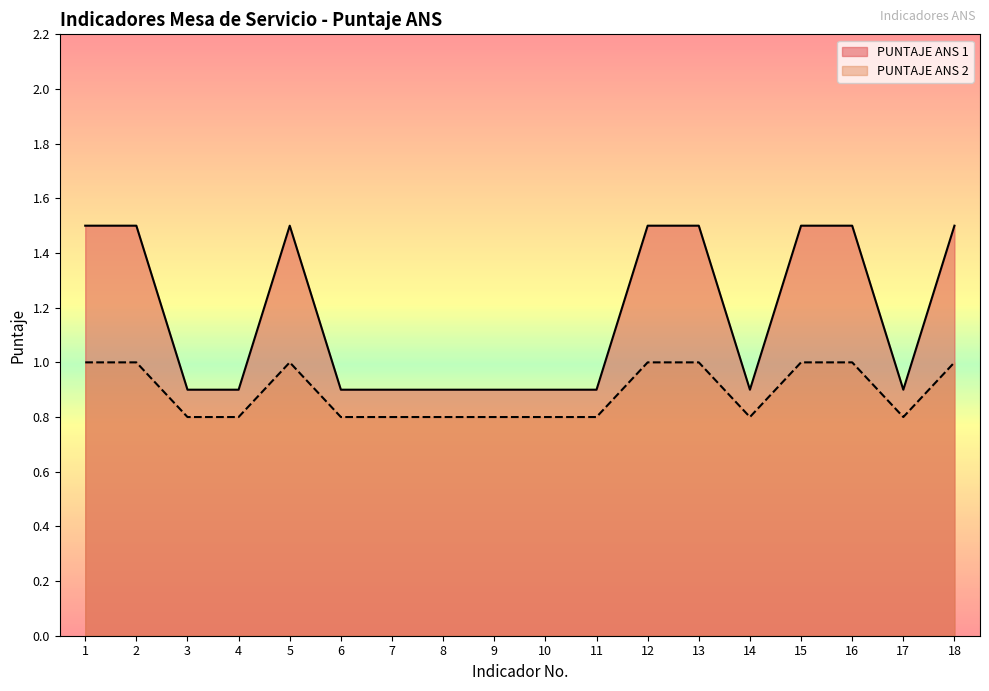

At which label is PUNTAJE ANS 1 closest to 1?

3